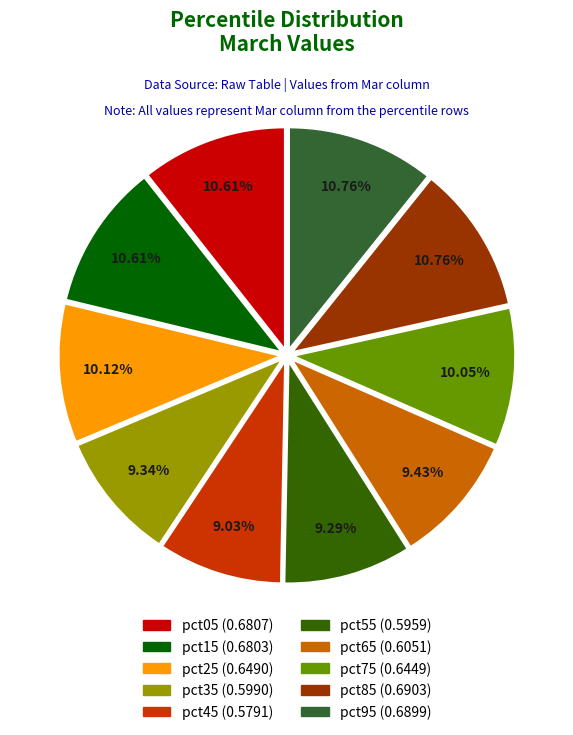

Does any single category account for the majority?

No